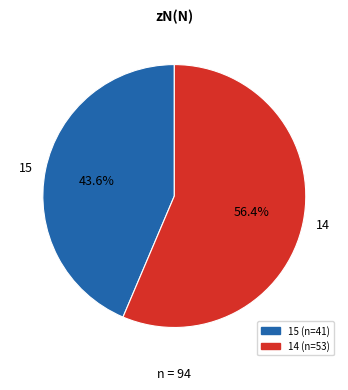

Which slice represents more than half of the pie?

14